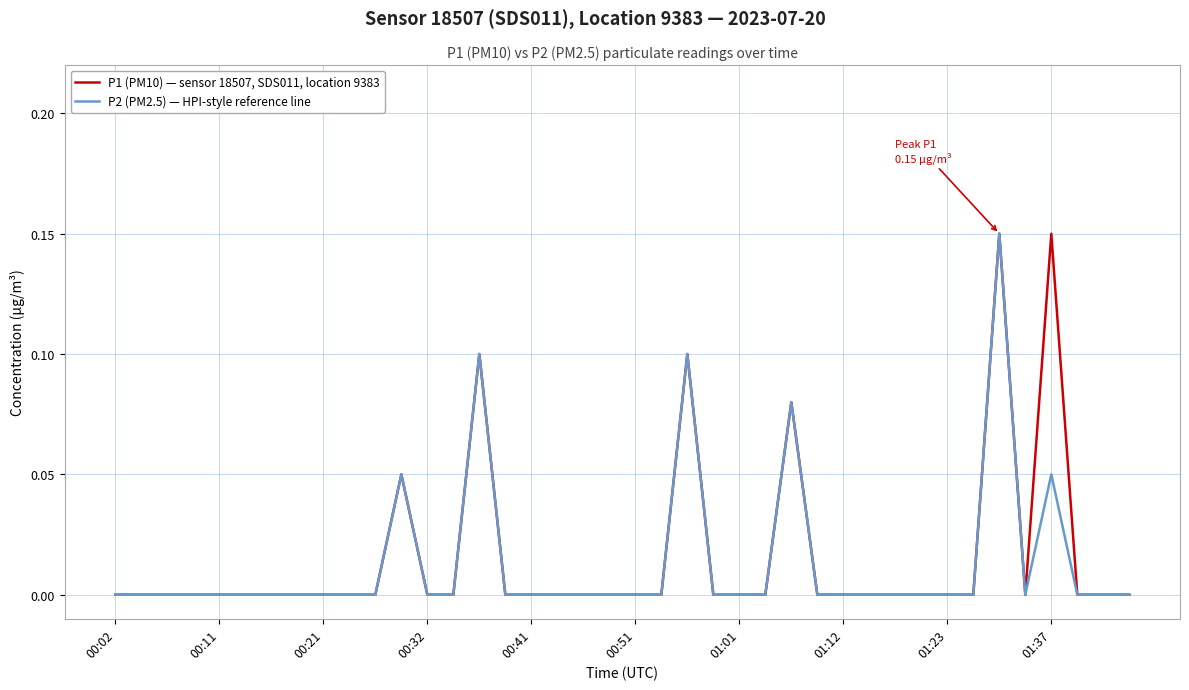

Rank the series by their average value, from highest to lowest.

P1 (PM10) — sensor 18507, SDS011, location 9383, P2 (PM2.5) — HPI-style reference line